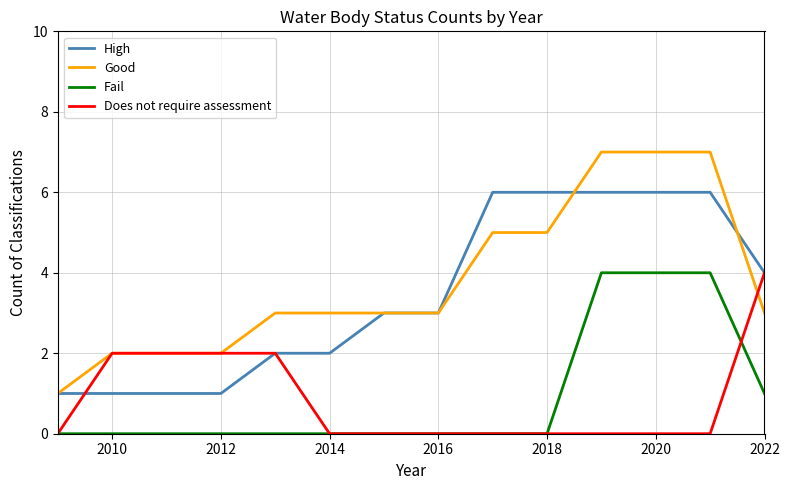

What is the maximum value shown in the chart?

7